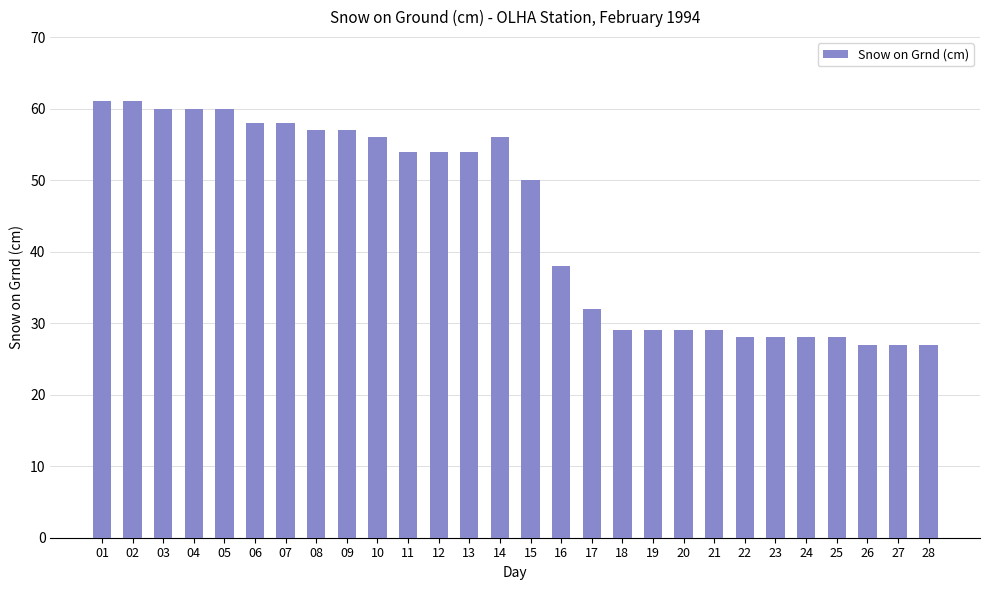

What is the smallest value displayed?

27